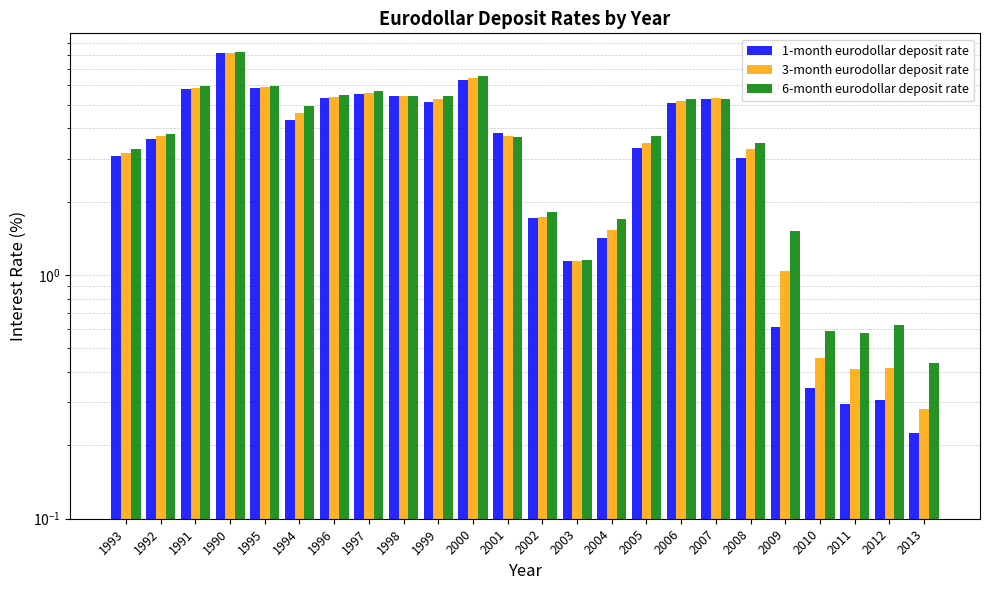

Which has a higher value, 2005 or 1992?

1992